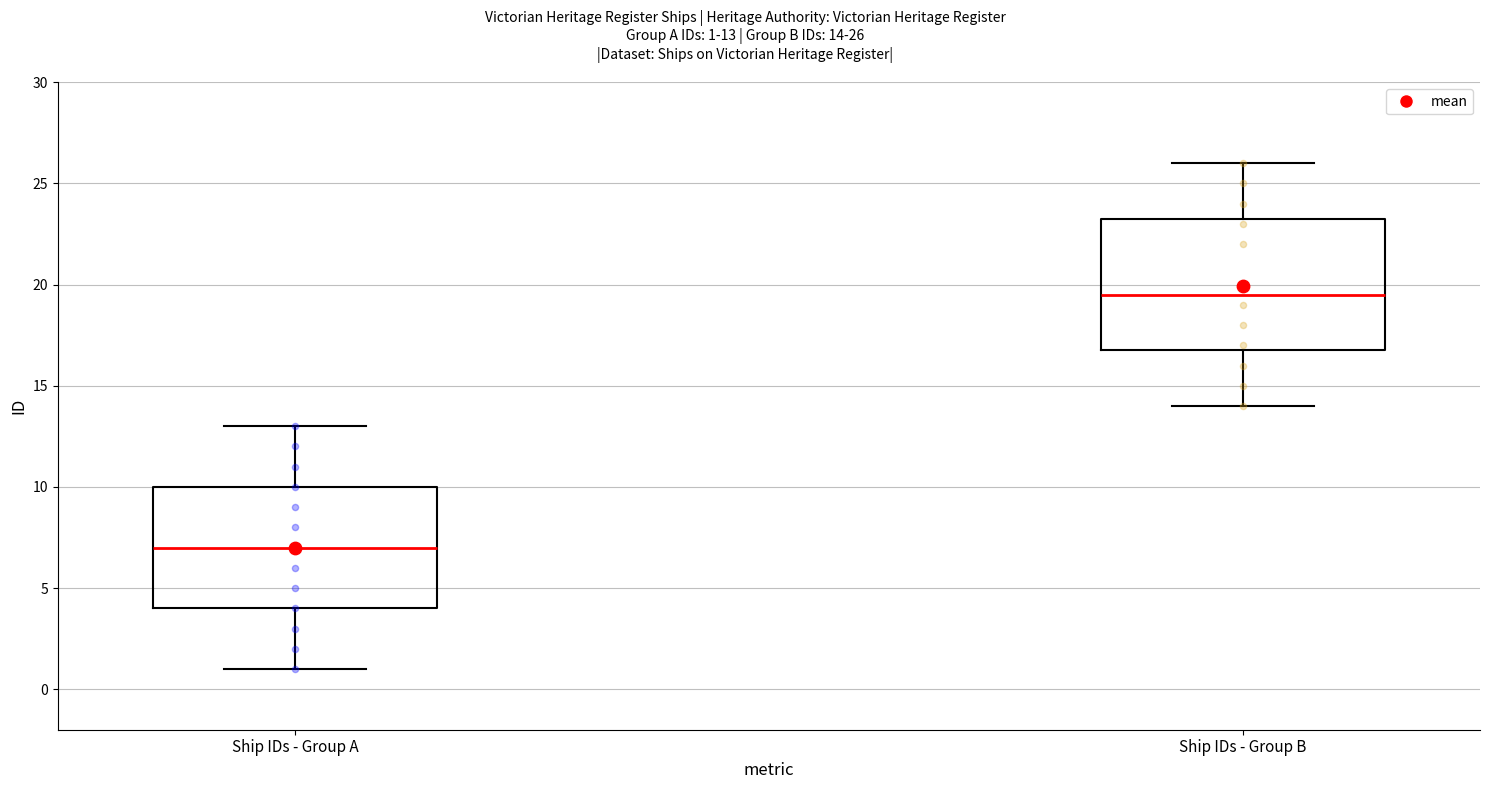

Where is the lower edge of the box for Ship IDs - Group B on the y-axis? The values are not printed on the chart, so give them approximately, as read against the axis.

17.0